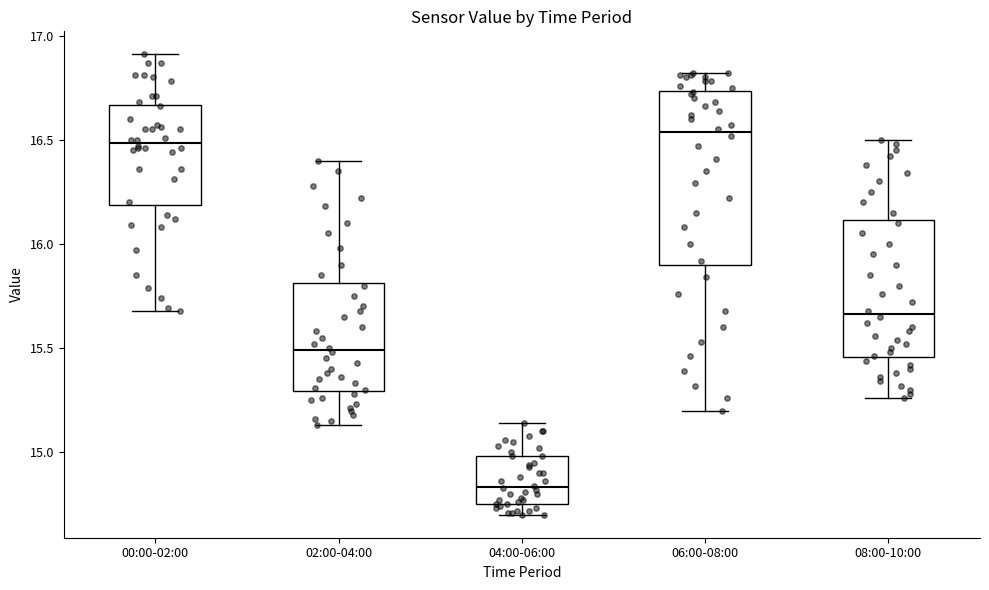

Reading left to right, transcribe this box plot: for each box, give where its median line is, the range the box spans, and where its two whiskers end, as read against the y-axis. The values are not printed on the chart, so give them approximately, as read against the axis.

00:00-02:00: median 16.50, box 16.20 to 16.65, whiskers 15.70 to 16.90
02:00-04:00: median 15.50, box 15.30 to 15.80, whiskers 15.15 to 16.40
04:00-06:00: median 14.85, box 14.75 to 15.00, whiskers 14.70 to 15.15
06:00-08:00: median 16.55, box 15.90 to 16.75, whiskers 15.20 to 16.80
08:00-10:00: median 15.65, box 15.45 to 16.10, whiskers 15.25 to 16.50